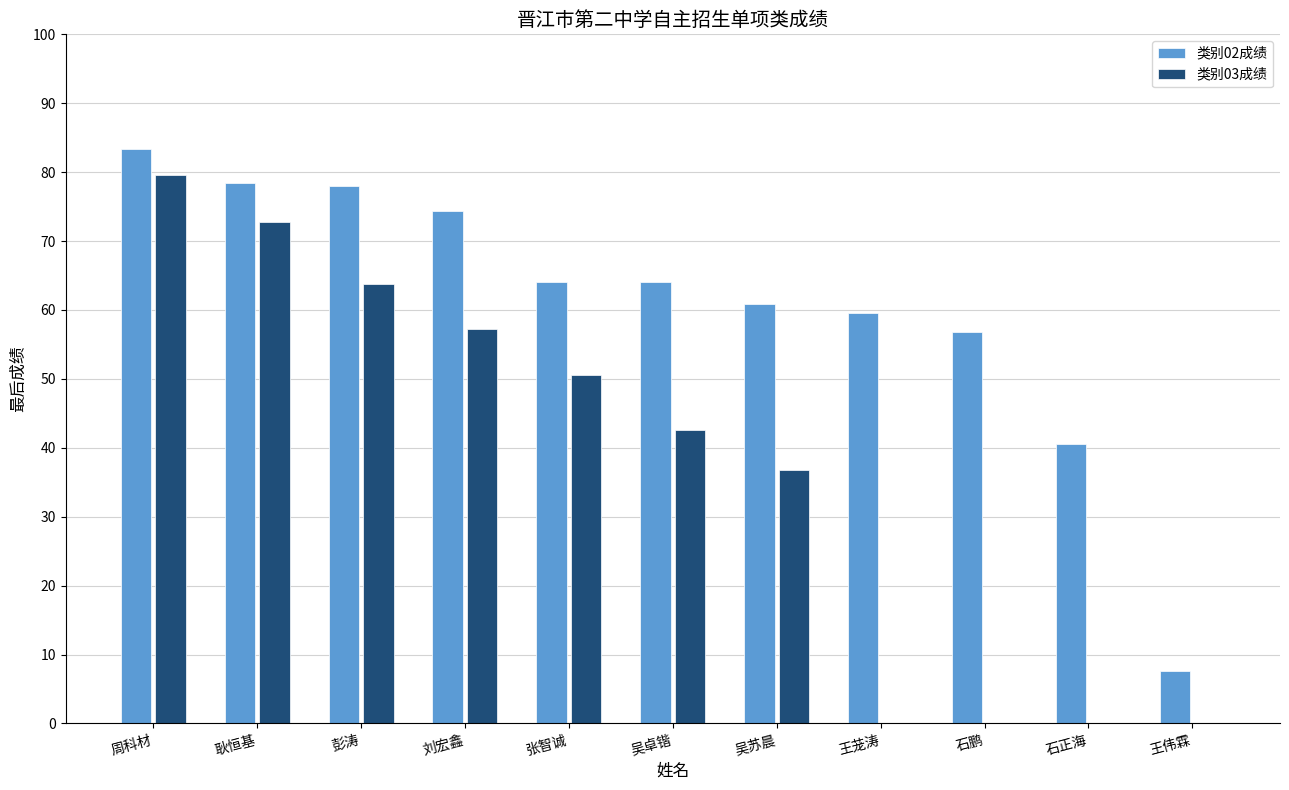

The 类别02成绩 series shows 26.9 at 周科材. True or false?

False